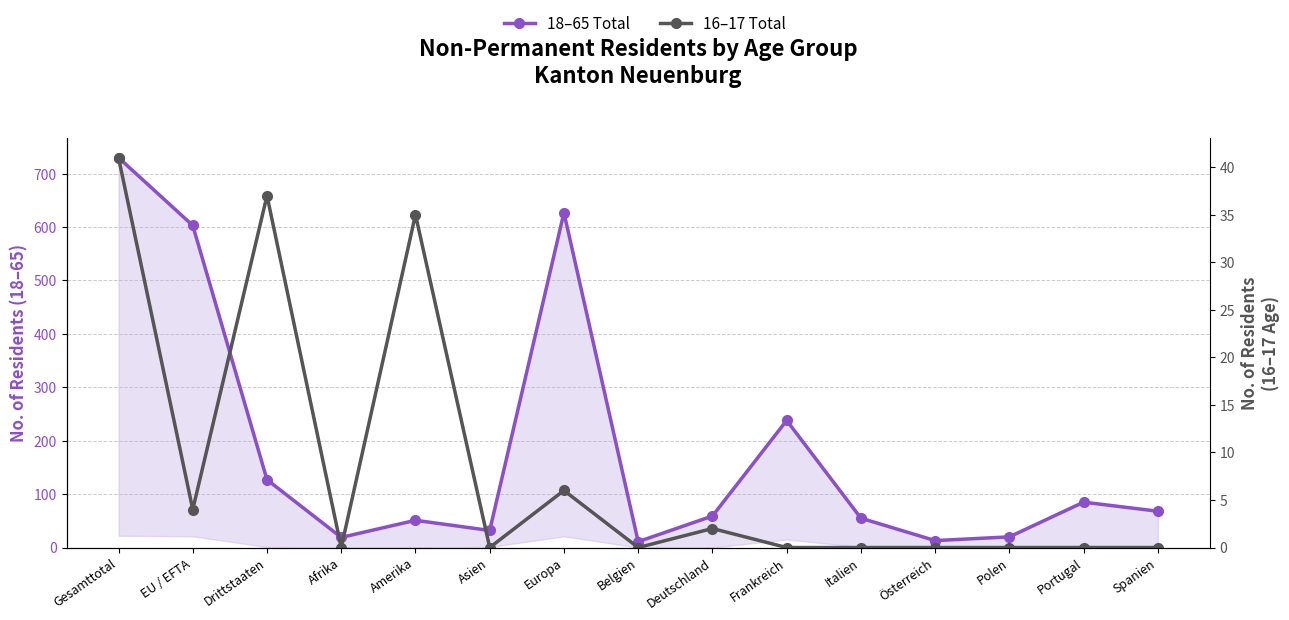

How many lines are shown in the chart?

2